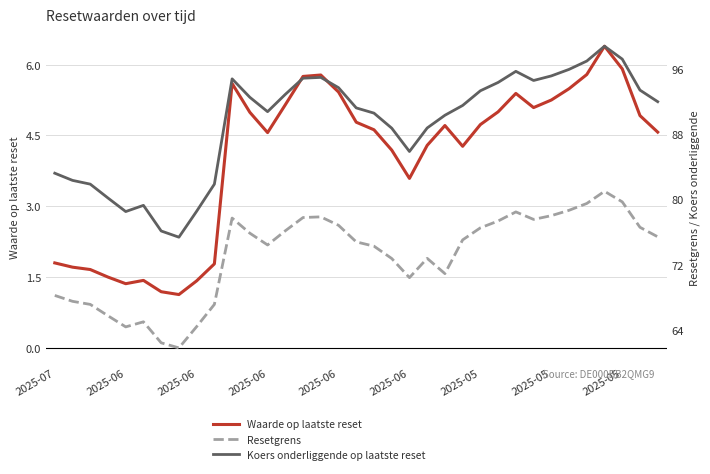

Where is the first local maximum for Koers onderliggende op laatste reset?

2025-06